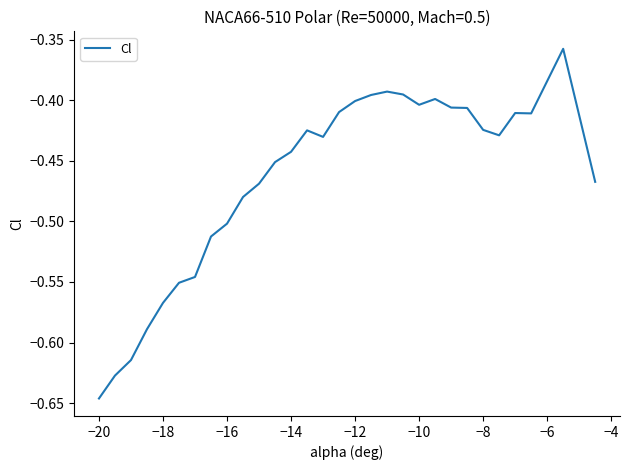

Is it true that the value at −14 is -0.6?

False